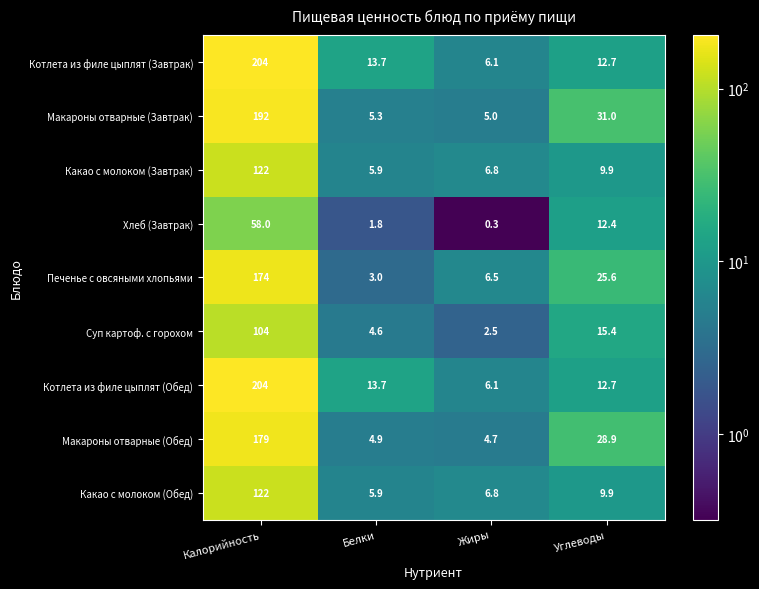

The Печенье с овсяными хлопьями series shows 1.9 at Жиры. True or false?

False